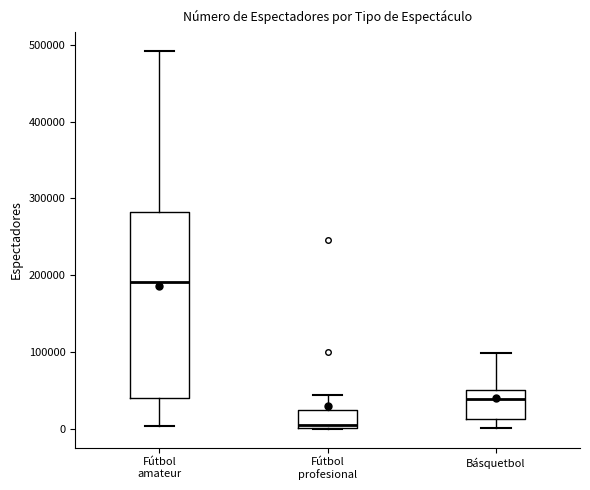

Which box has the lowest median line?

Fútbol profesional